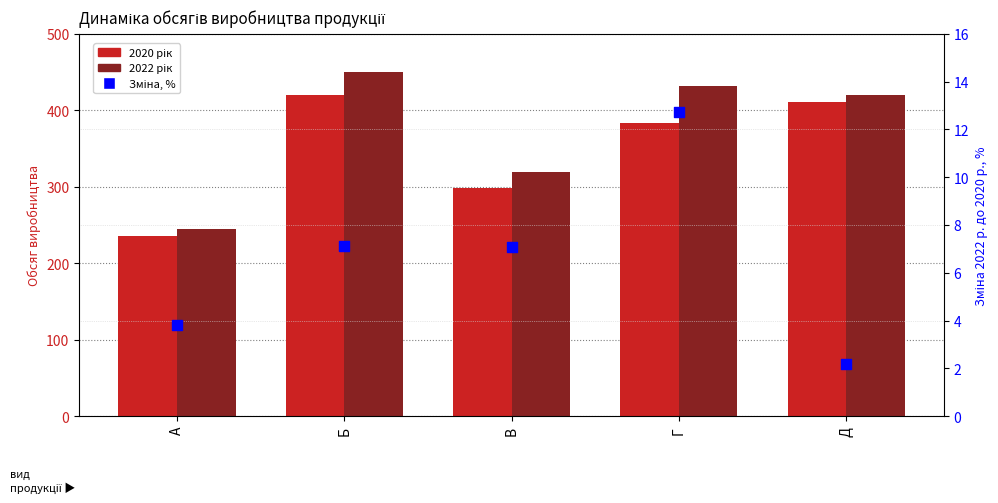

What is the change in value from А to В?

+3.3